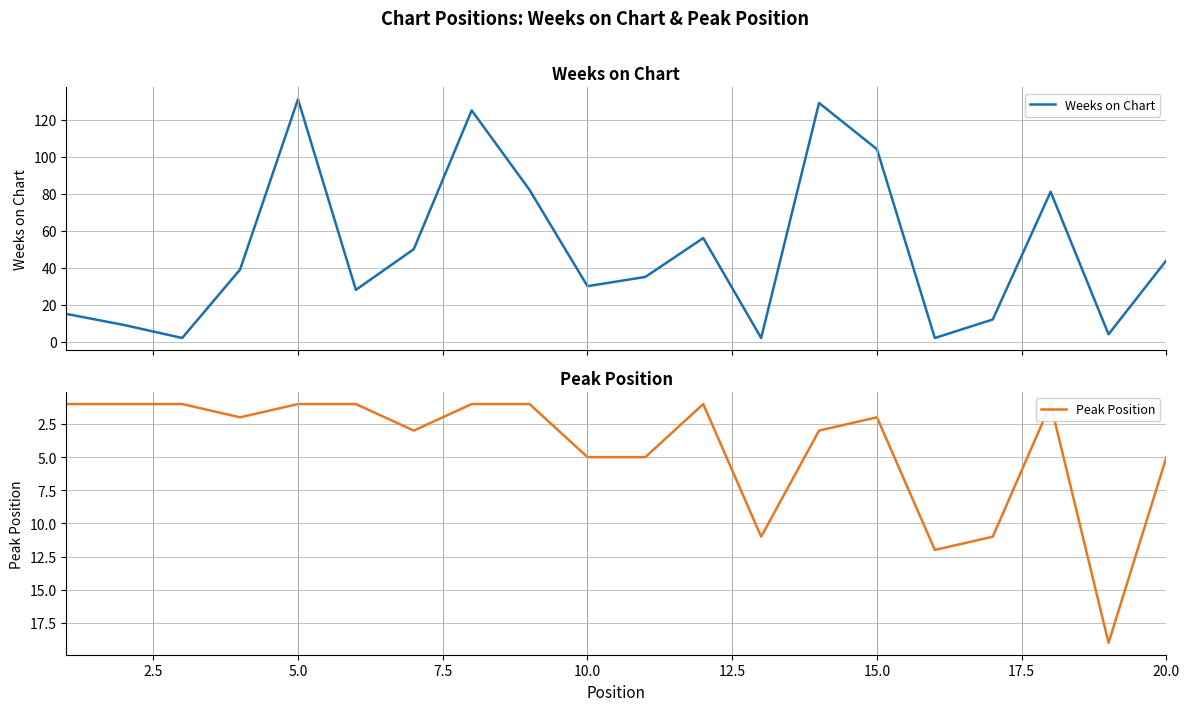

What is the highest value of the Weeks on Chart series?

131